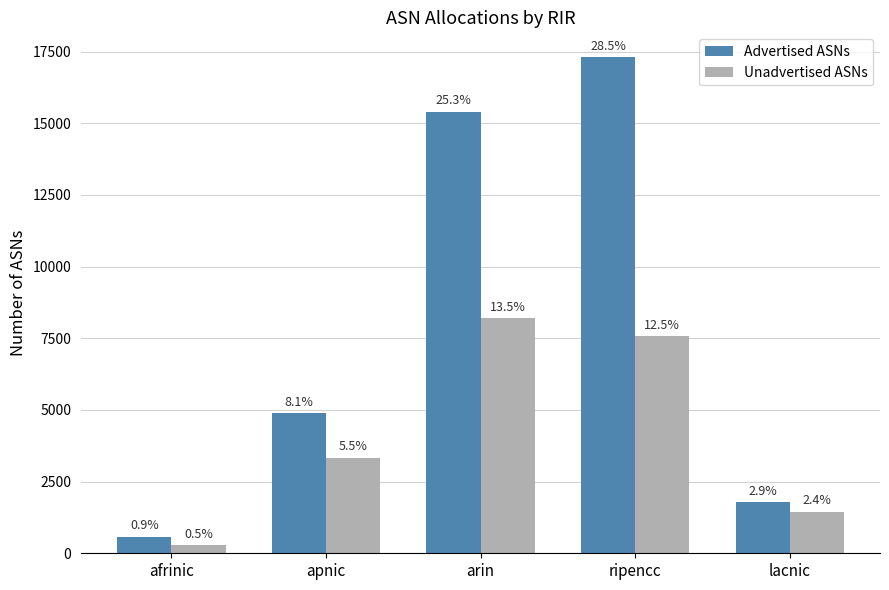

What is the sum of all Unadvertised ASNs values?

20851